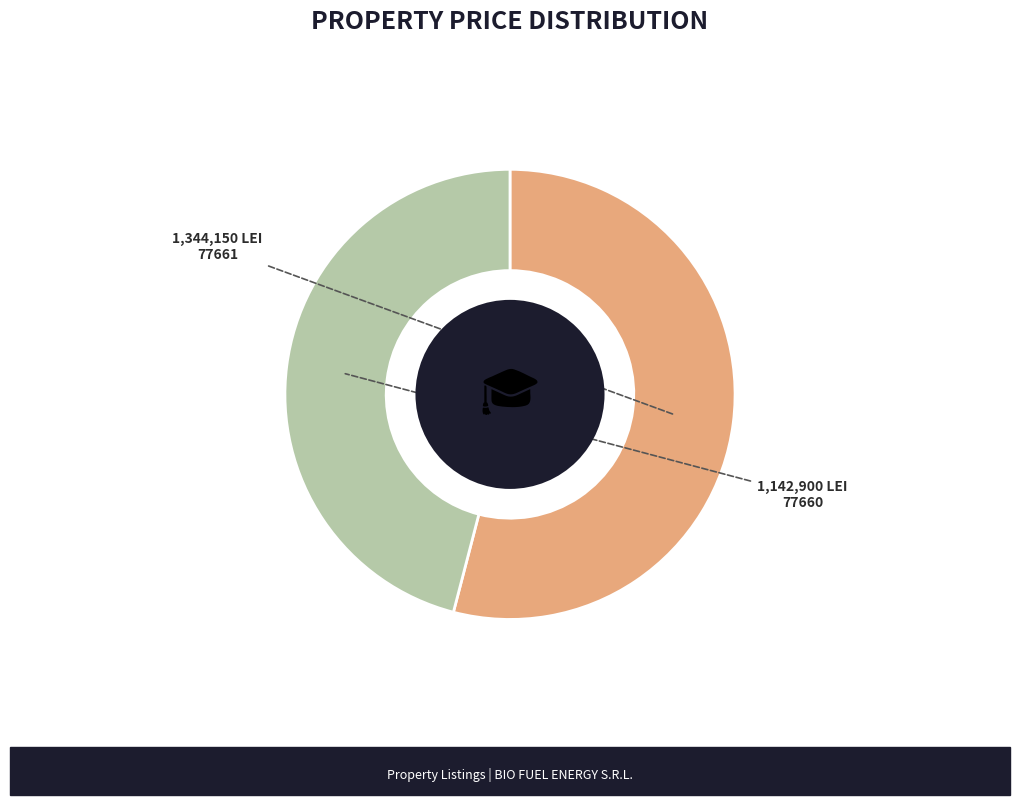

Combined, do 77660 and 77661 account for over 50%?

Yes